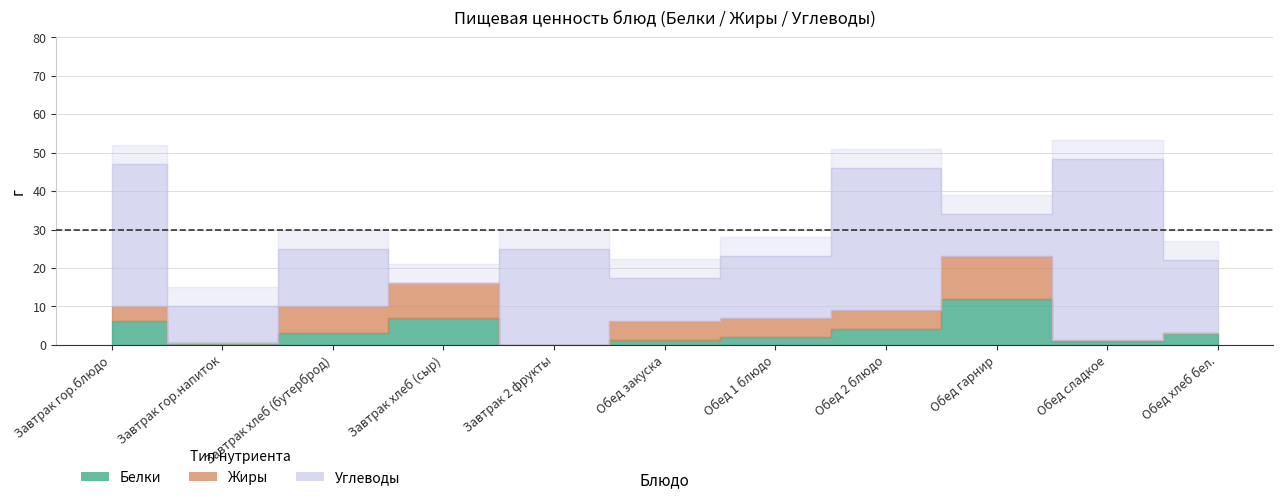

What is the label of the 1st point from the right?

Обед хлеб бел.